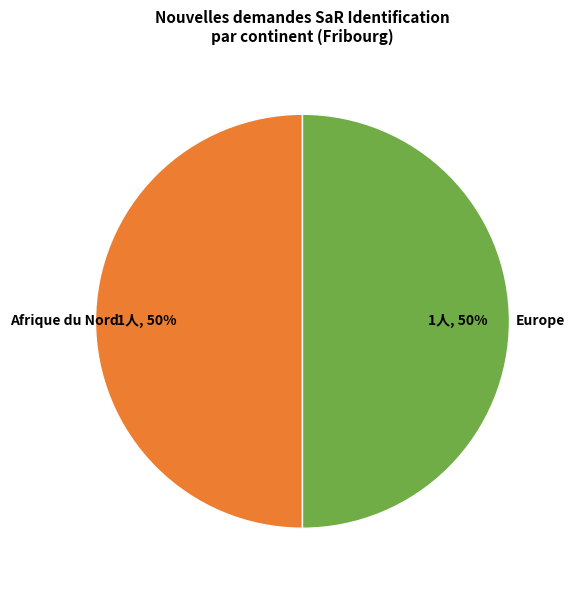

What is the ratio of the value at Afrique du Nord to the value at Europe?

1.0